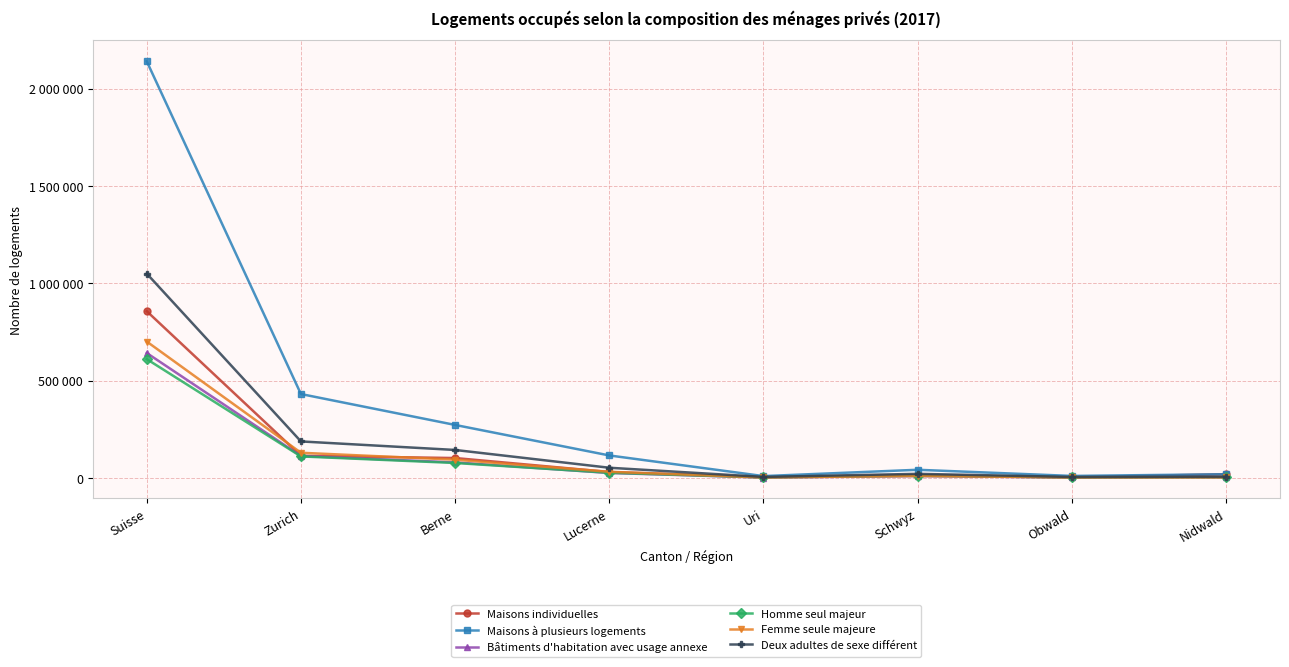

At which category is the sum across all series the highest?

Suisse